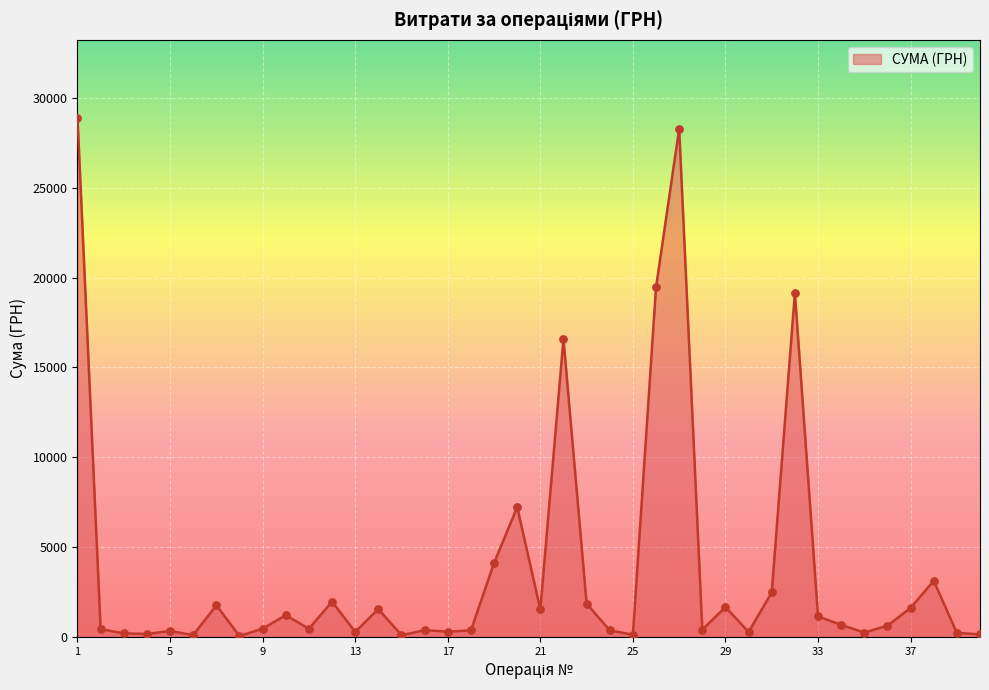

What is the greatest value displayed?

28897.0